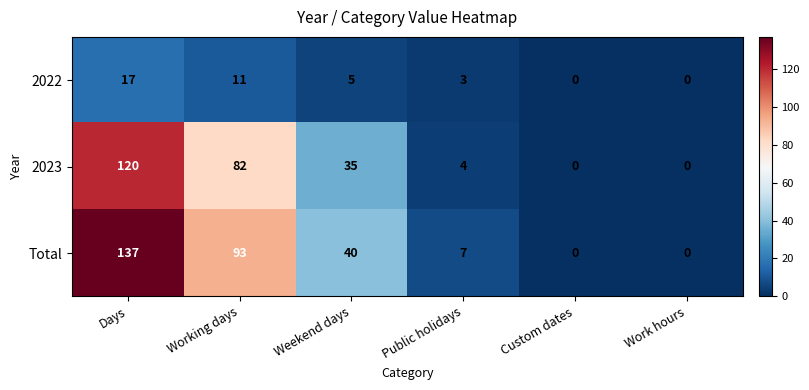

What is the total value across all series at Working days?

186